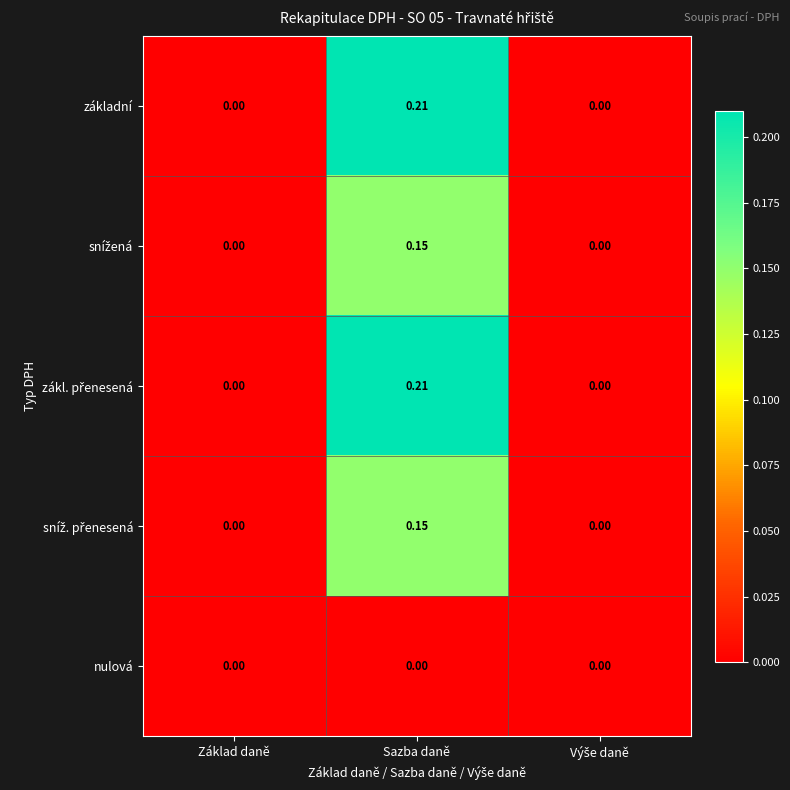

Which category has the highest value across all series?

Sazba daně